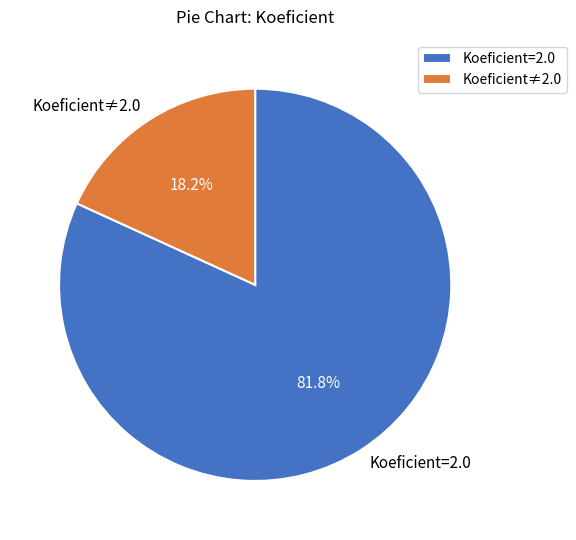

Rank the categories by value from lowest to highest.

Koeficient≠2.0, Koeficient=2.0